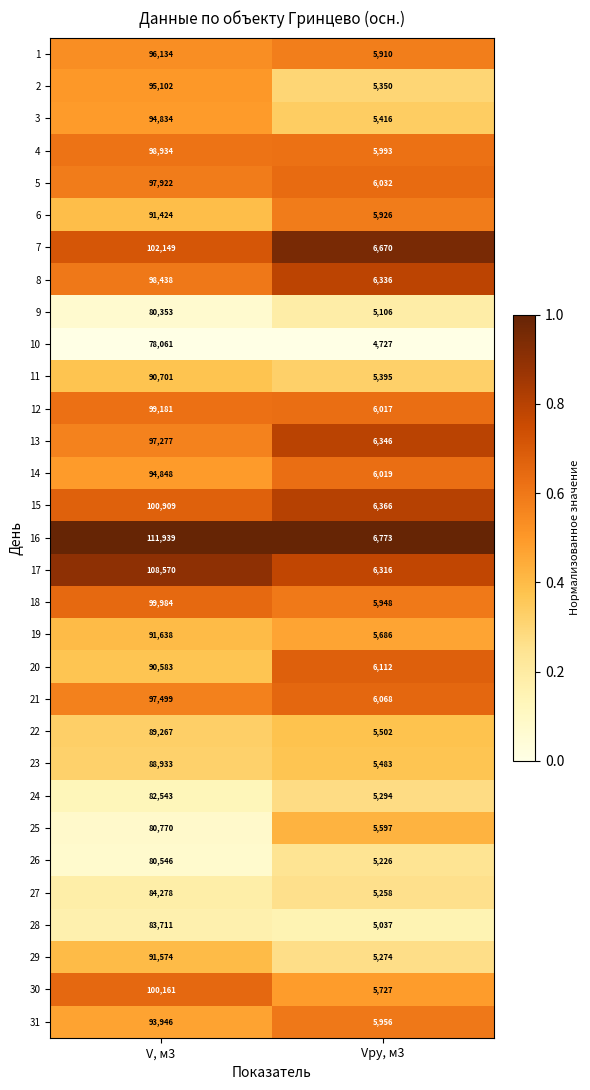

What is the maximum value shown in the chart?

111939